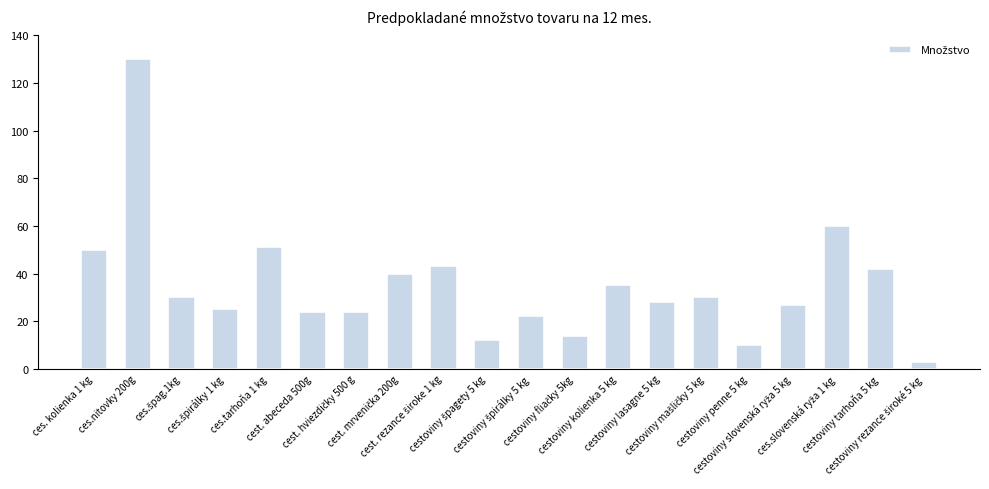

What is the difference between the maximum and second lowest values?

120